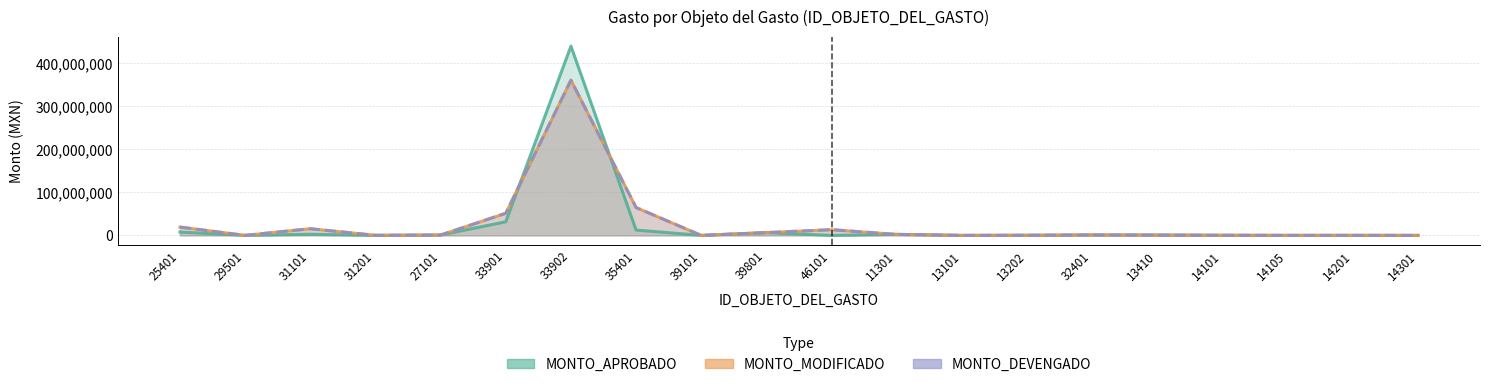

At which label does MONTO_DEVENGADO reach its minimum?

39101